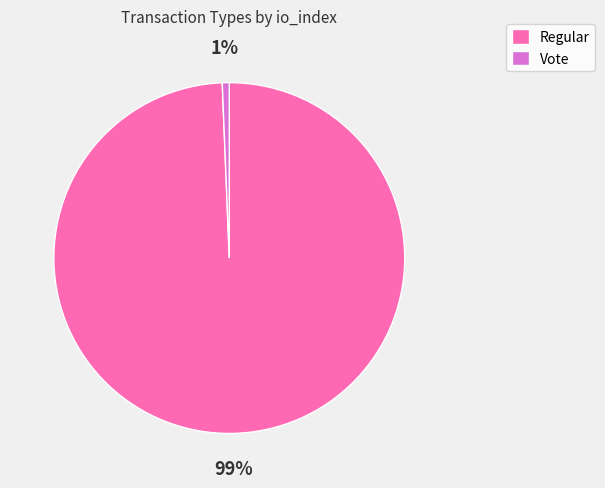

Is there any slice that represents more than half of the pie?

Yes